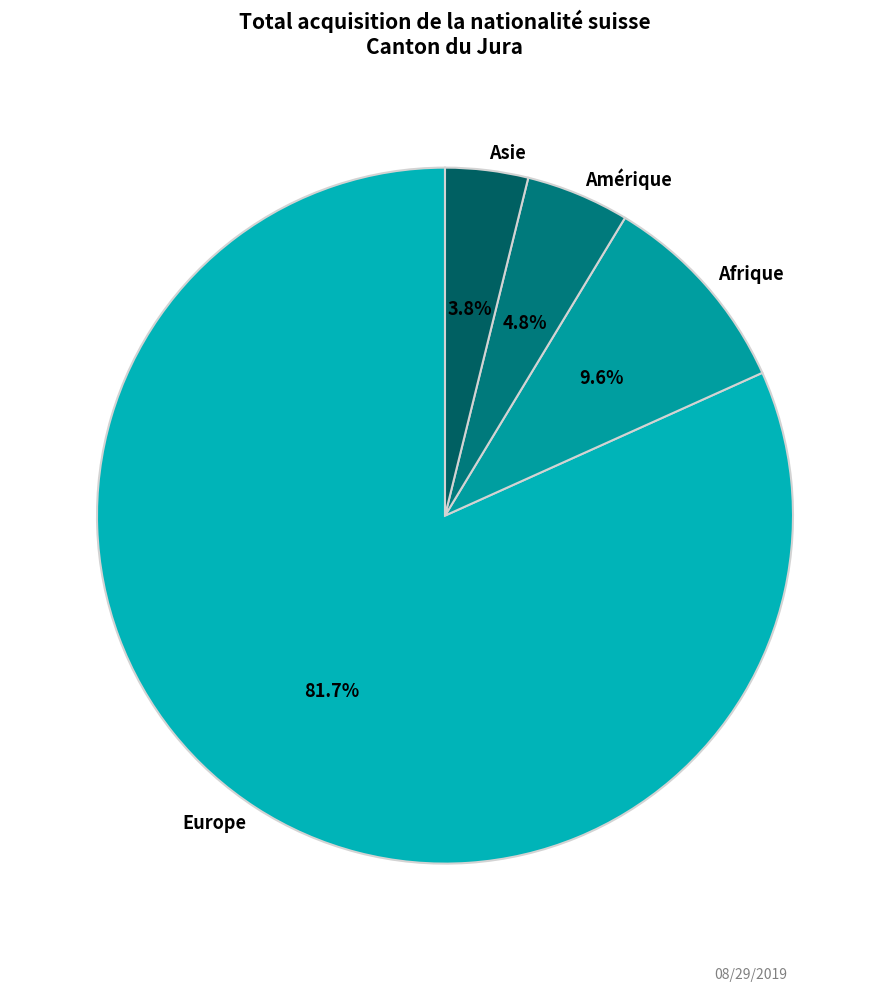

What percentage do Asie and Europe together represent?

85.6%